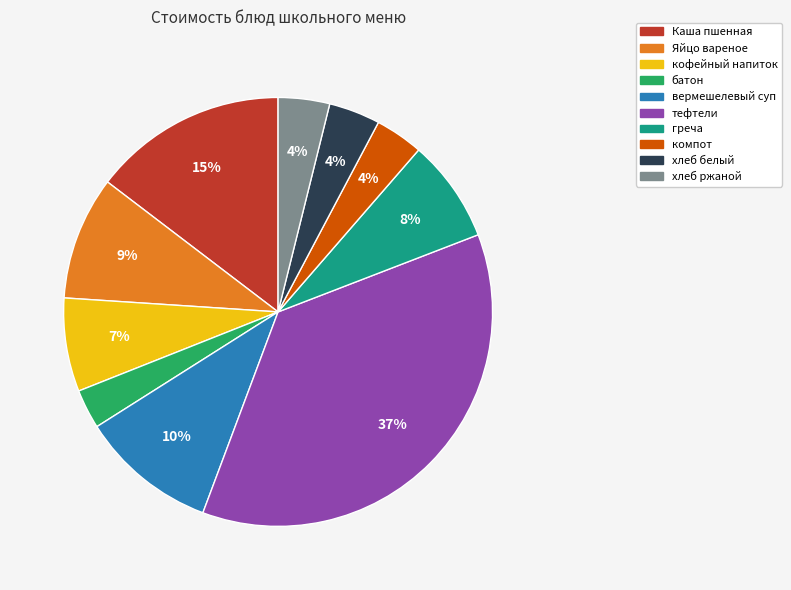

To the nearest percent, what is the combined percentage of хлеб белый and компот?

8%